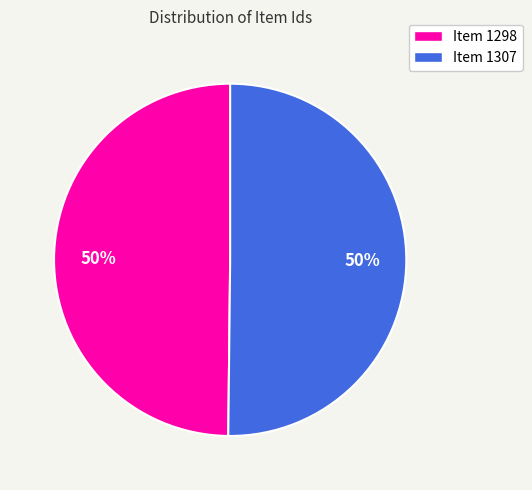

The Item 1307 slice represents 38% of the pie. True or false?

False